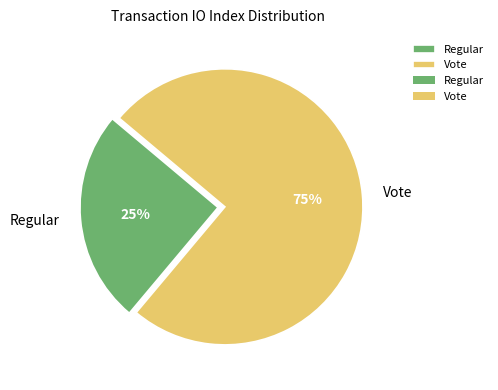

Which slice is the largest?

Vote